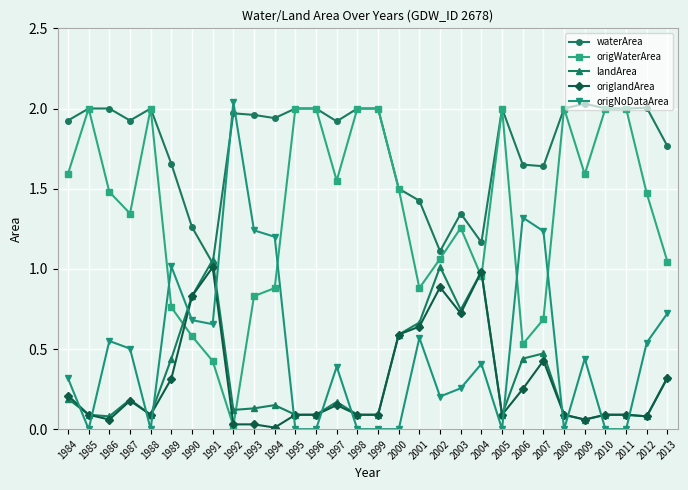

Which series has the largest total across all categories?

waterArea